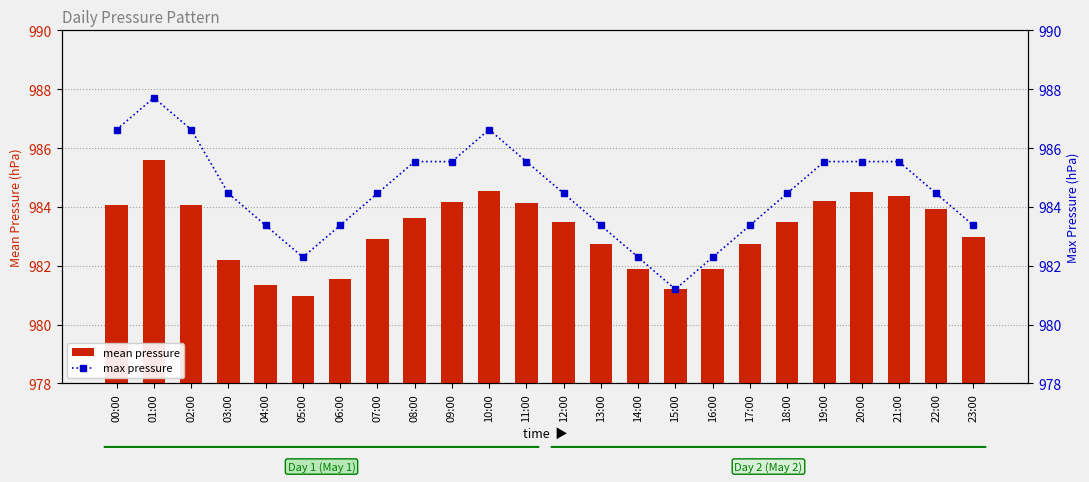

Does the chart contain stacked bars?

No